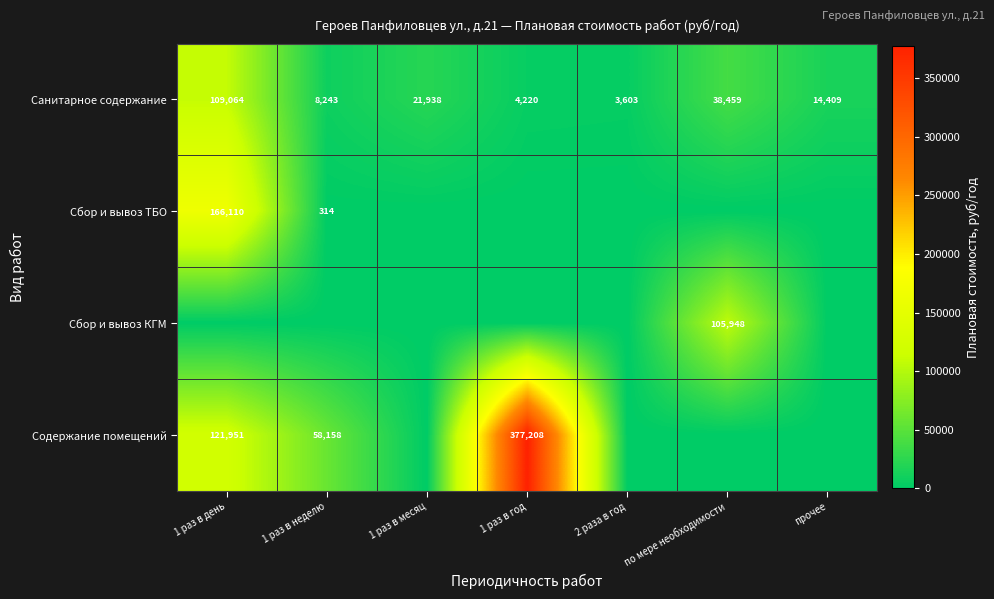

What is the average value of the Санитарное содержание series?

28562